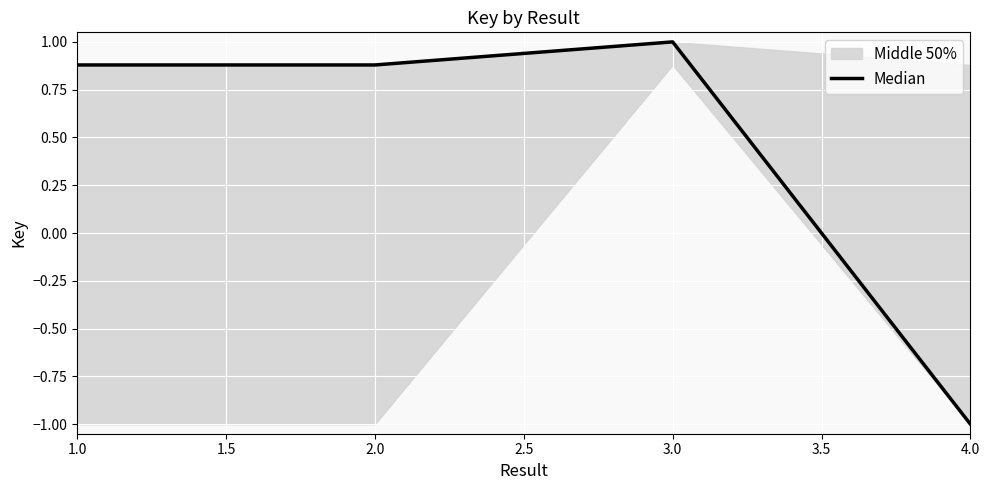

Between 1.0 and 3.0, which is larger?

3.0